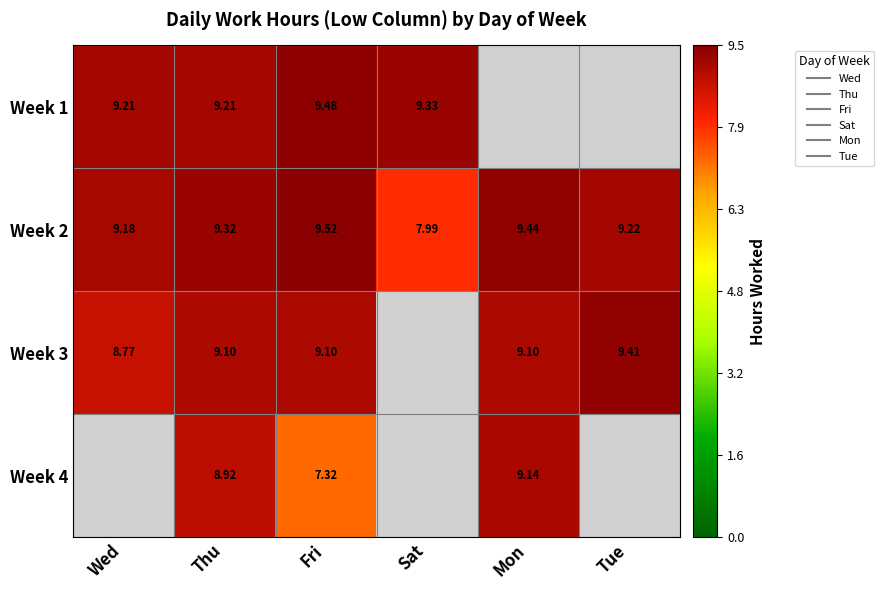

What is the sum of all Week 1 values?

37.2